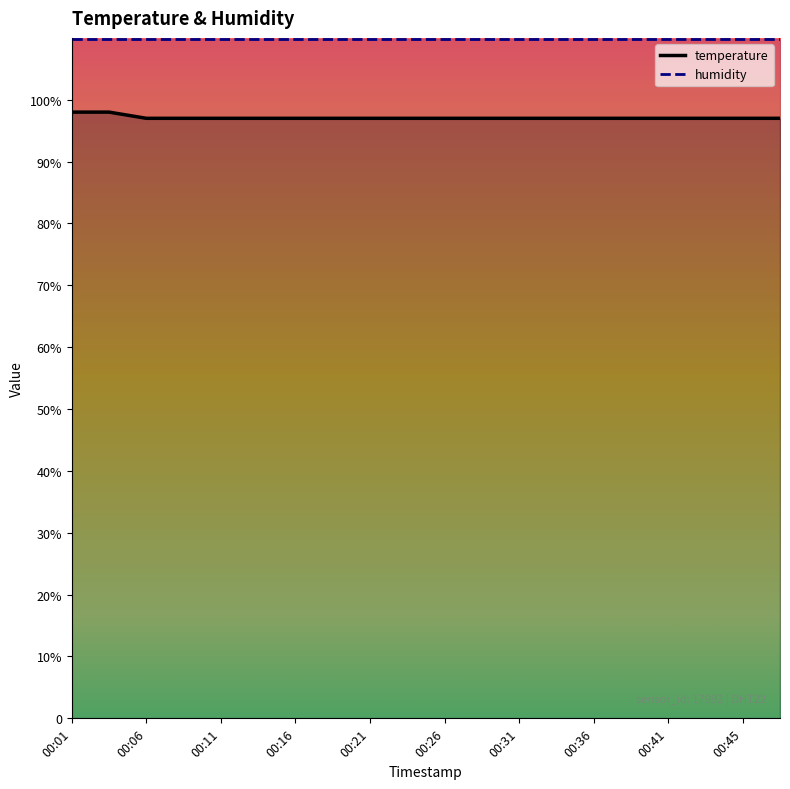

What are all the series names shown in the legend?

temperature, humidity